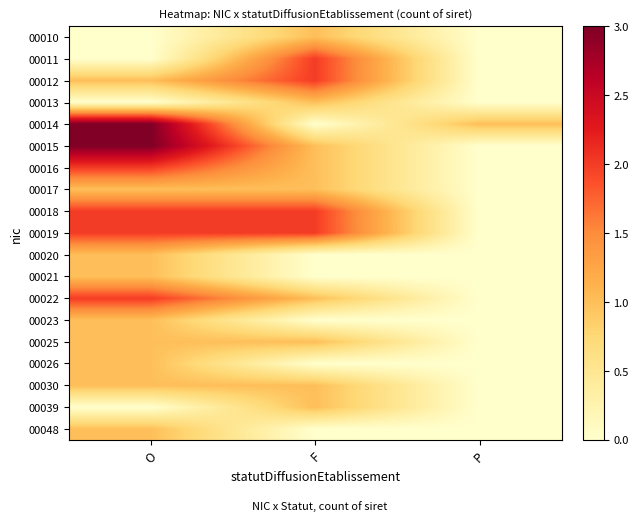

Which category has the lowest value across all series?

O